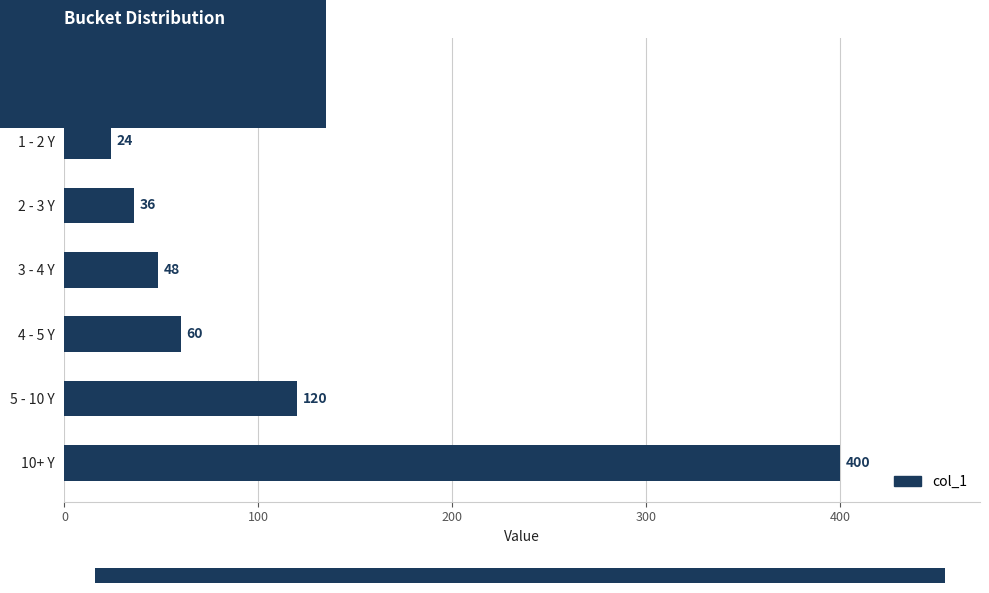

What is the label of the 1st bar from the top?

0 - 1 Y